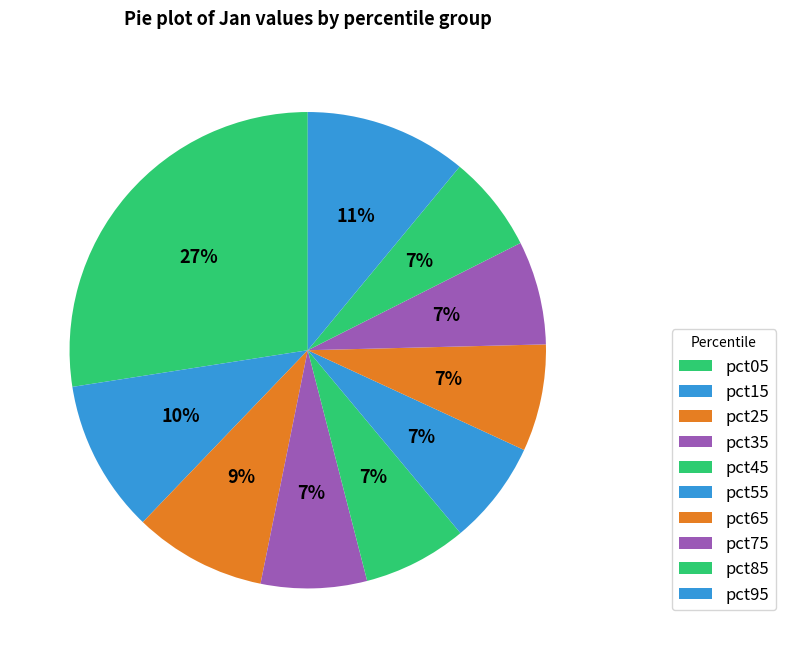

Does any single category account for the majority?

No